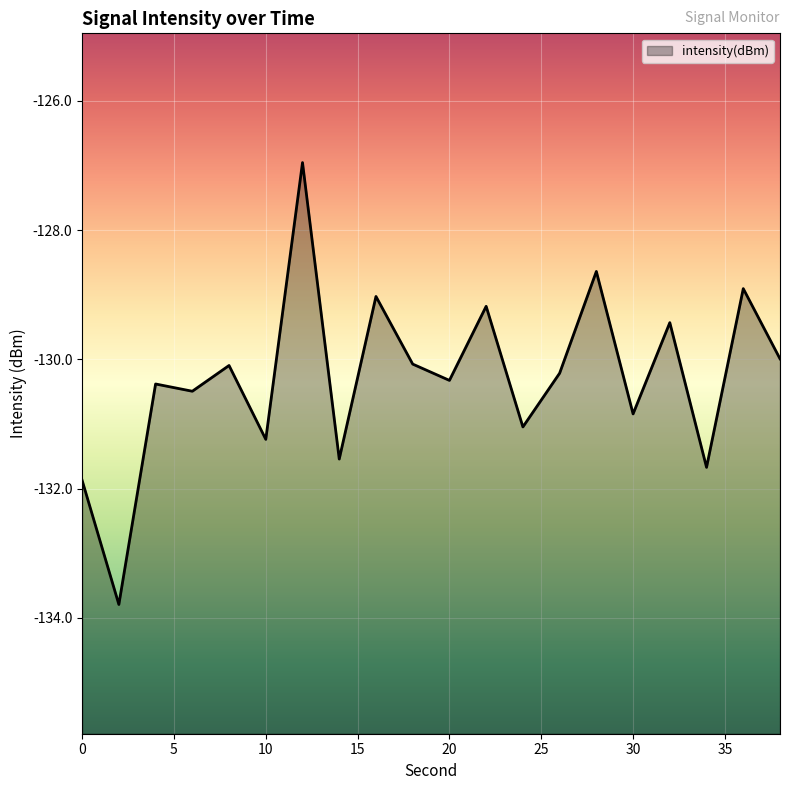

Reading left to right, what are all the values shown in this chart?

-131.9	-133.8	-130.4	-130.5	-130.1	-131.2	-127.0	-131.5	-129.0	-130.1	-130.3	-129.2	-131.0	-130.2	-128.6	-130.8	-129.4	-131.7	-128.9	-130.0